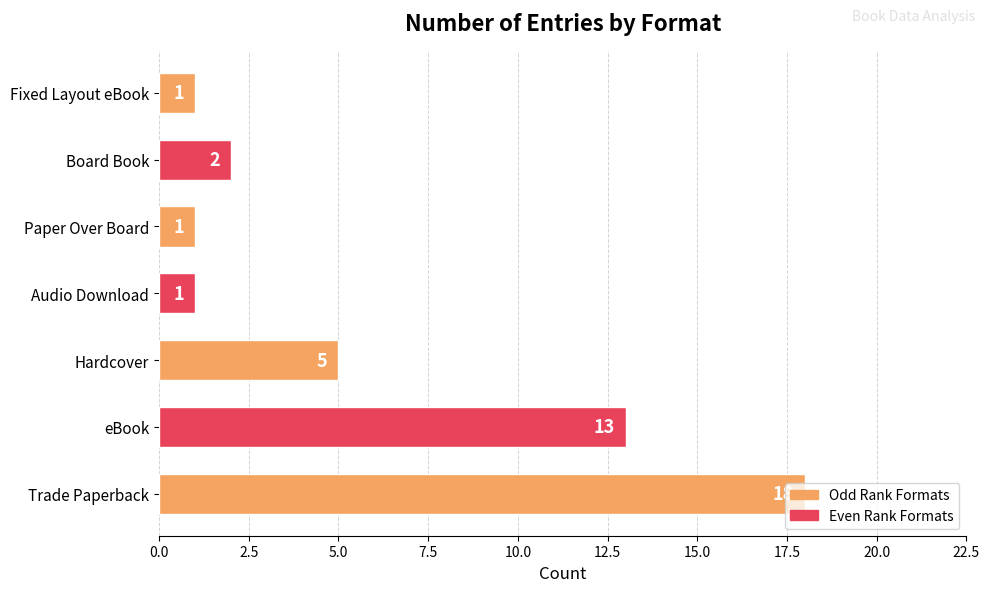

The chart shows a value of 24 at Trade Paperback. True or false?

False